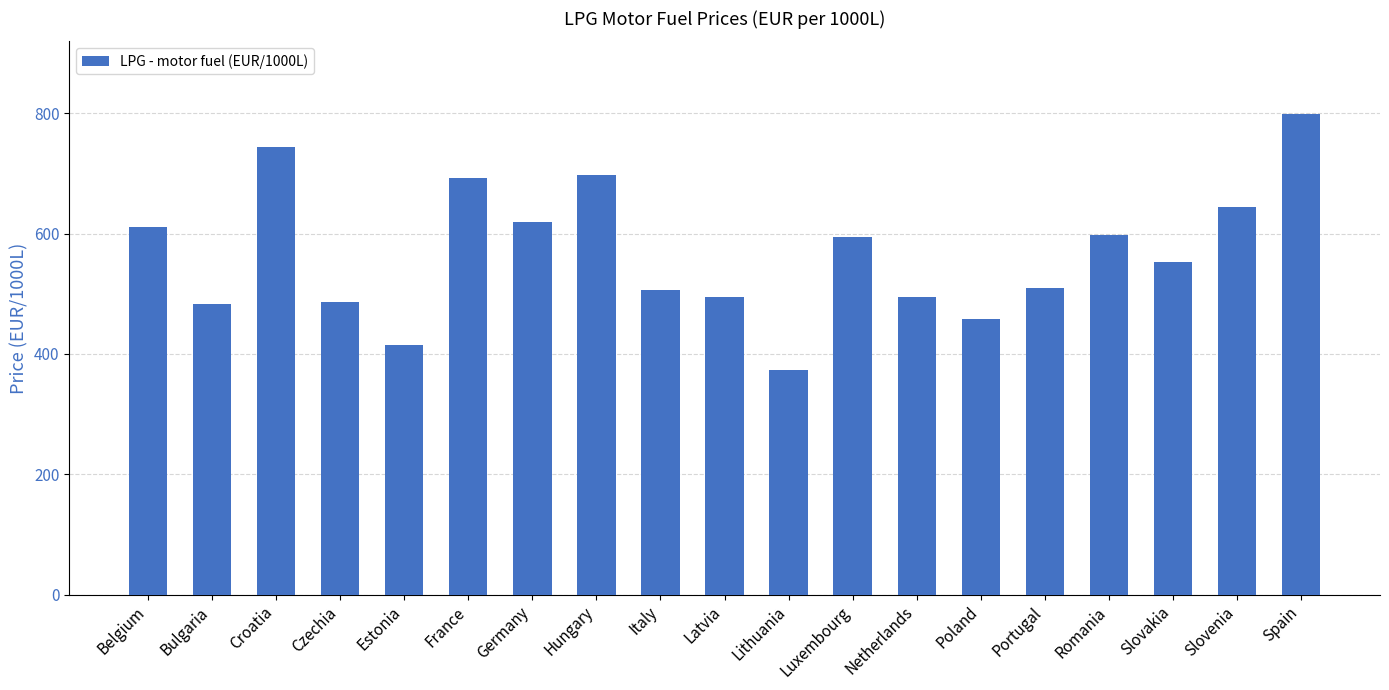

What is the label of the 18th bar from the left?

Slovenia